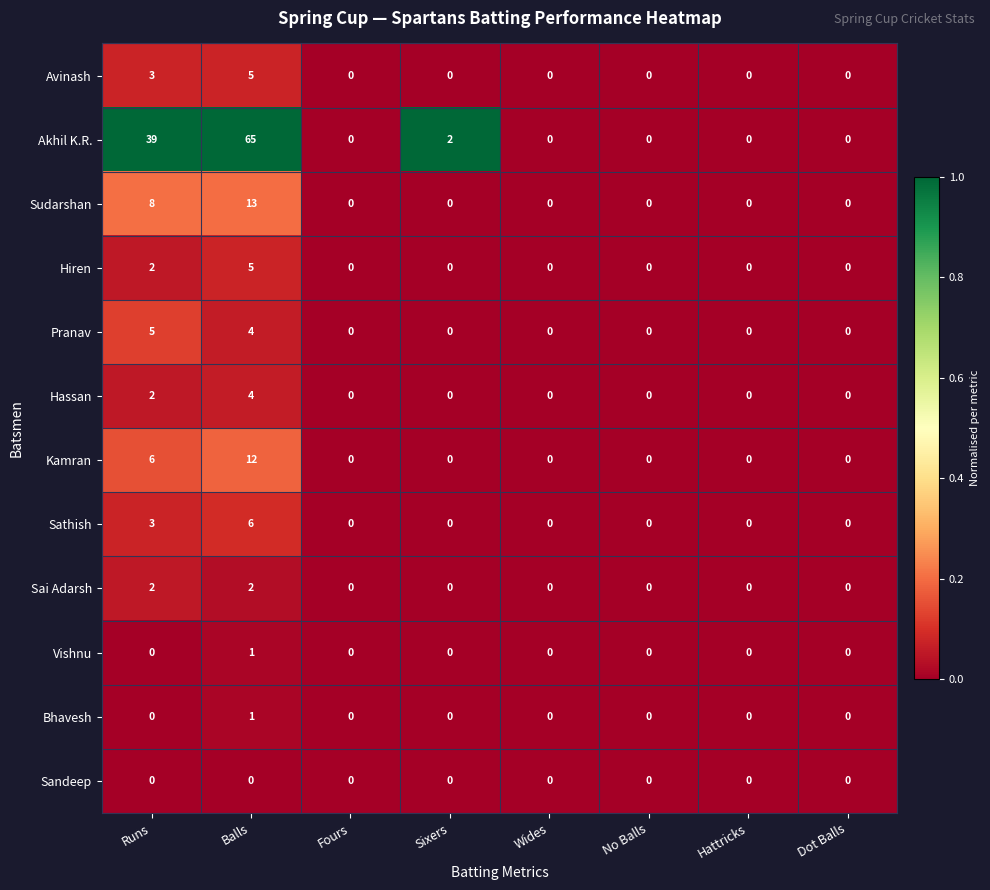

Where is Akhil K.R. nearest to the value 32?

Runs